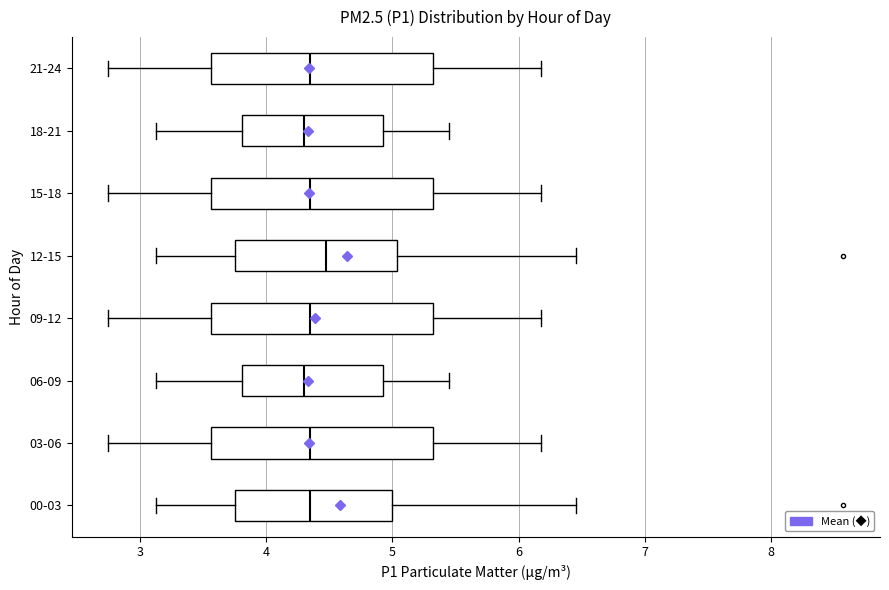

Where does the median line of the box for 09-12 sit on the x-axis? The values are not printed on the chart, so give them approximately, as read against the axis.

4.4